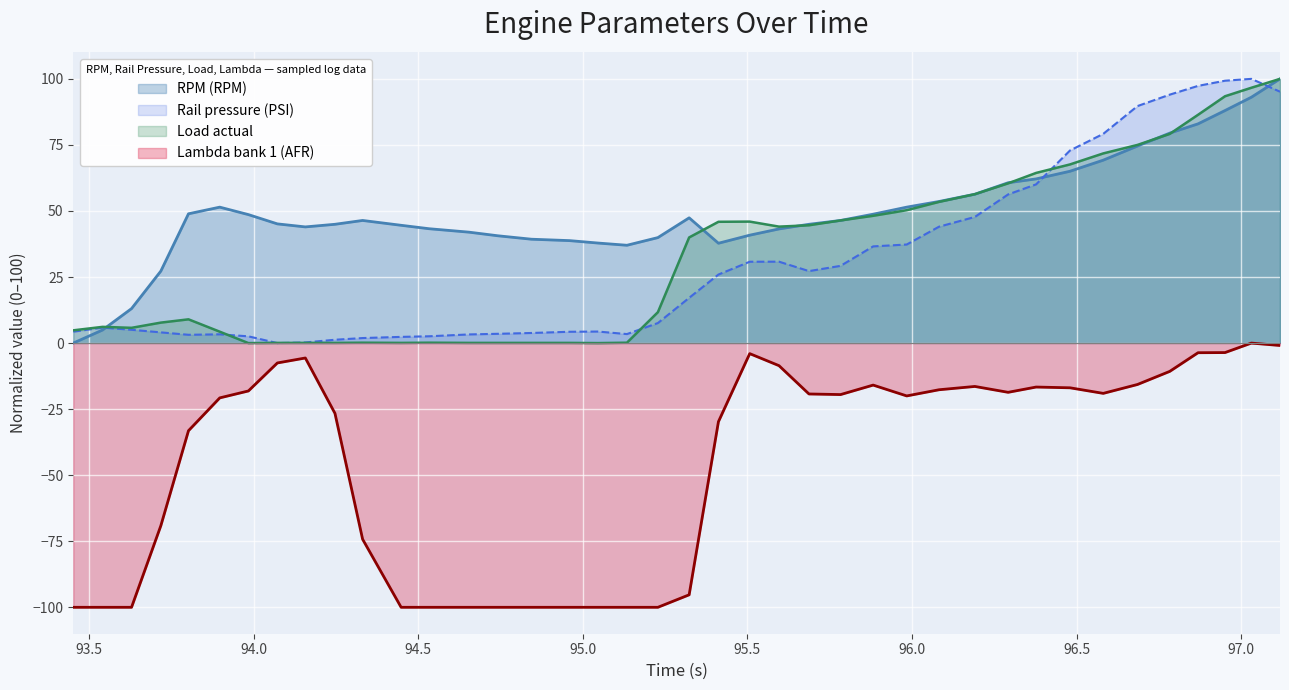

Where is Load actual nearest to the value 50?

95.984